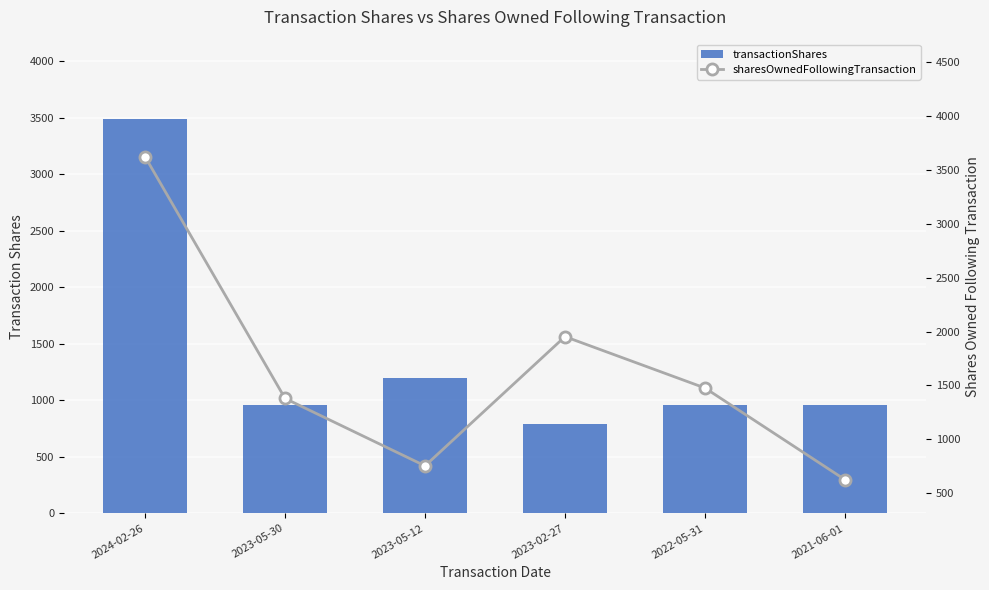

What is the total value across all series at 2022-05-31?

2433